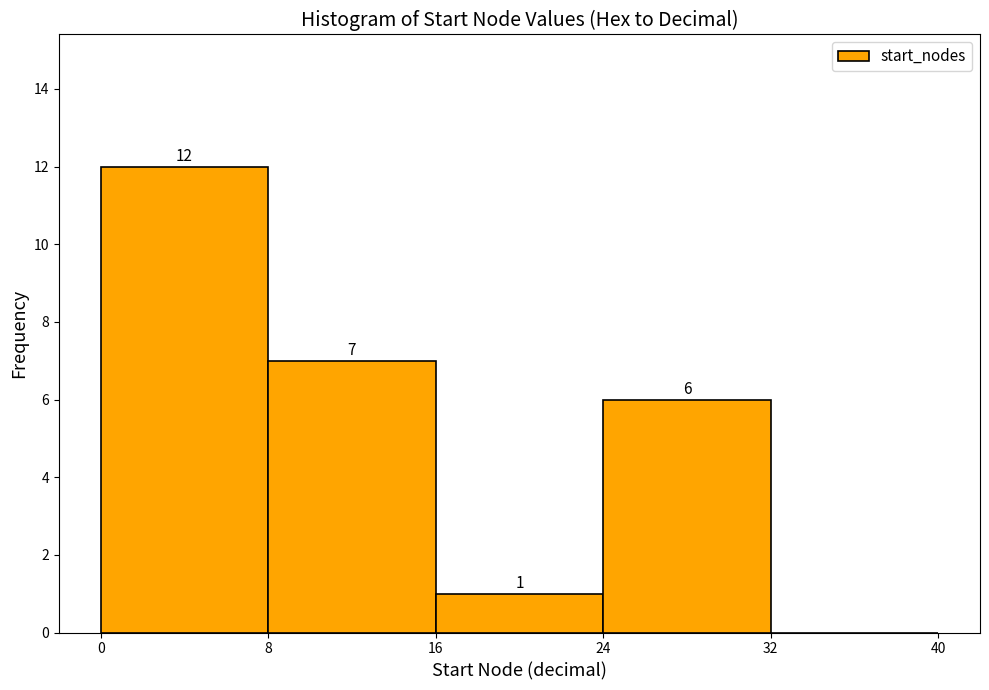

Which range on the x-axis has the tallest bar?

0 to 8